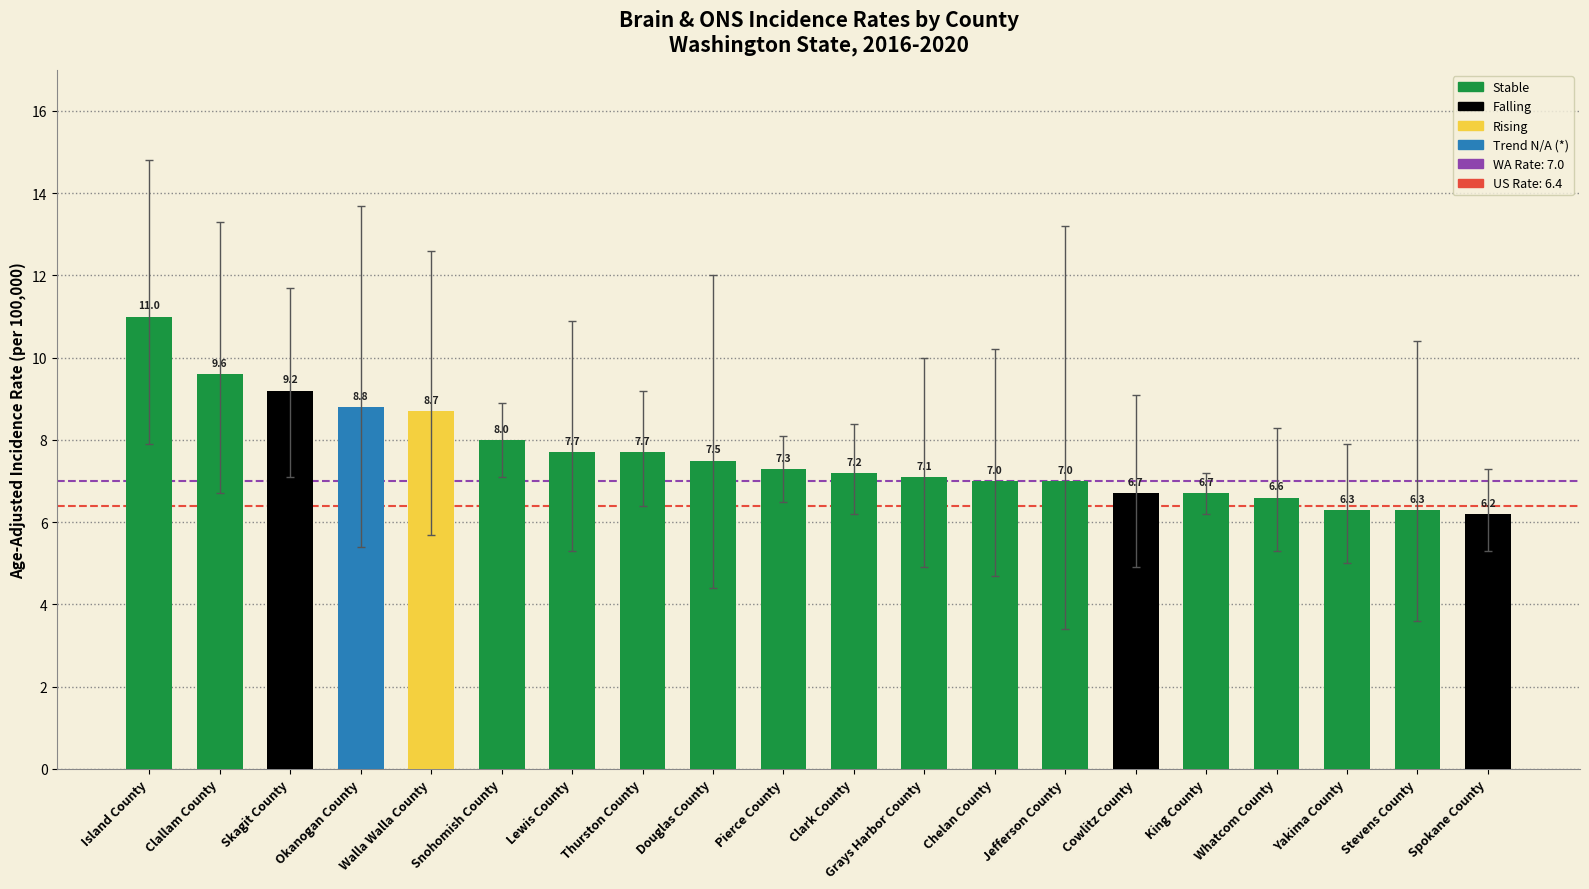

What position from the right is Island County?

20